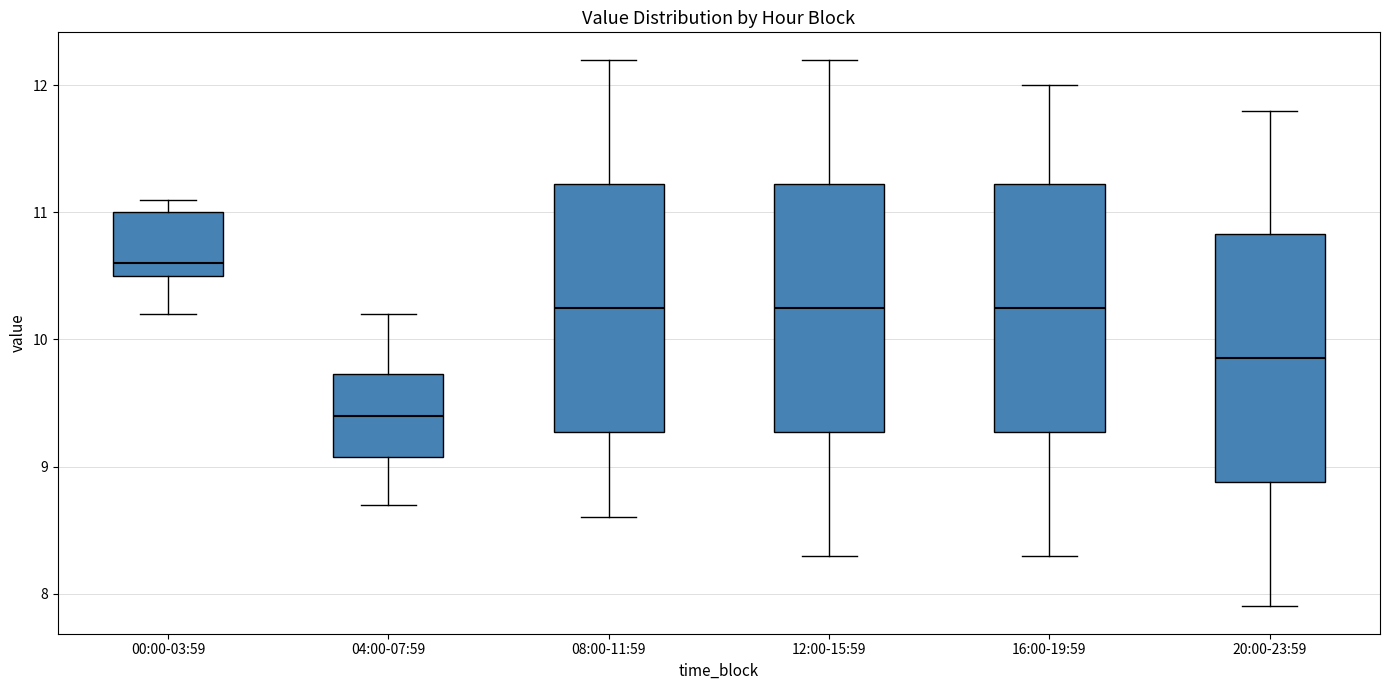

Which box's median line is the highest?

00:00-03:59